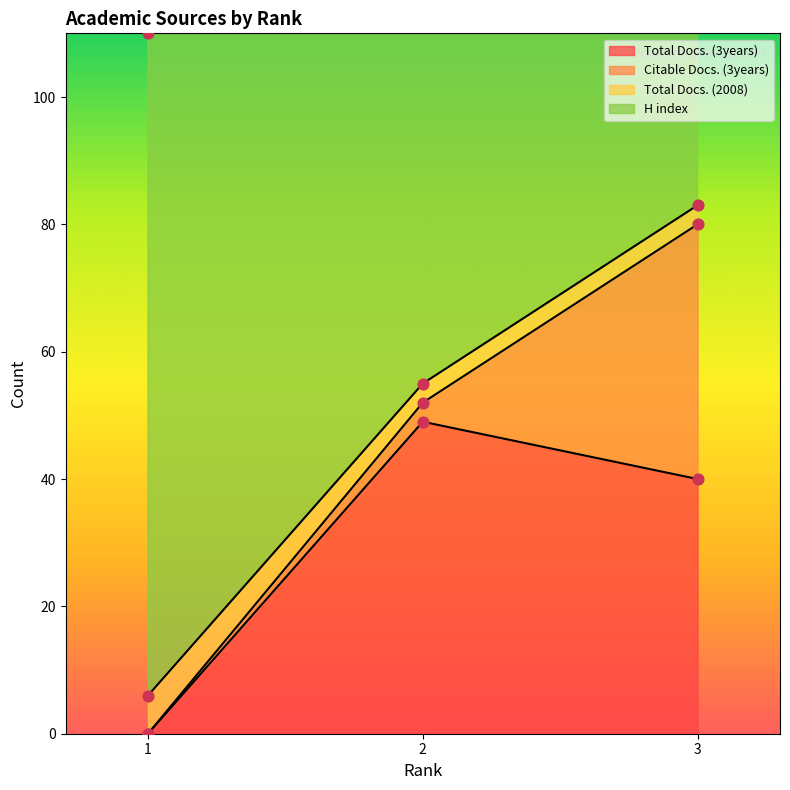

Which series reaches the minimum Y coordinate?

Total Docs. (3years)